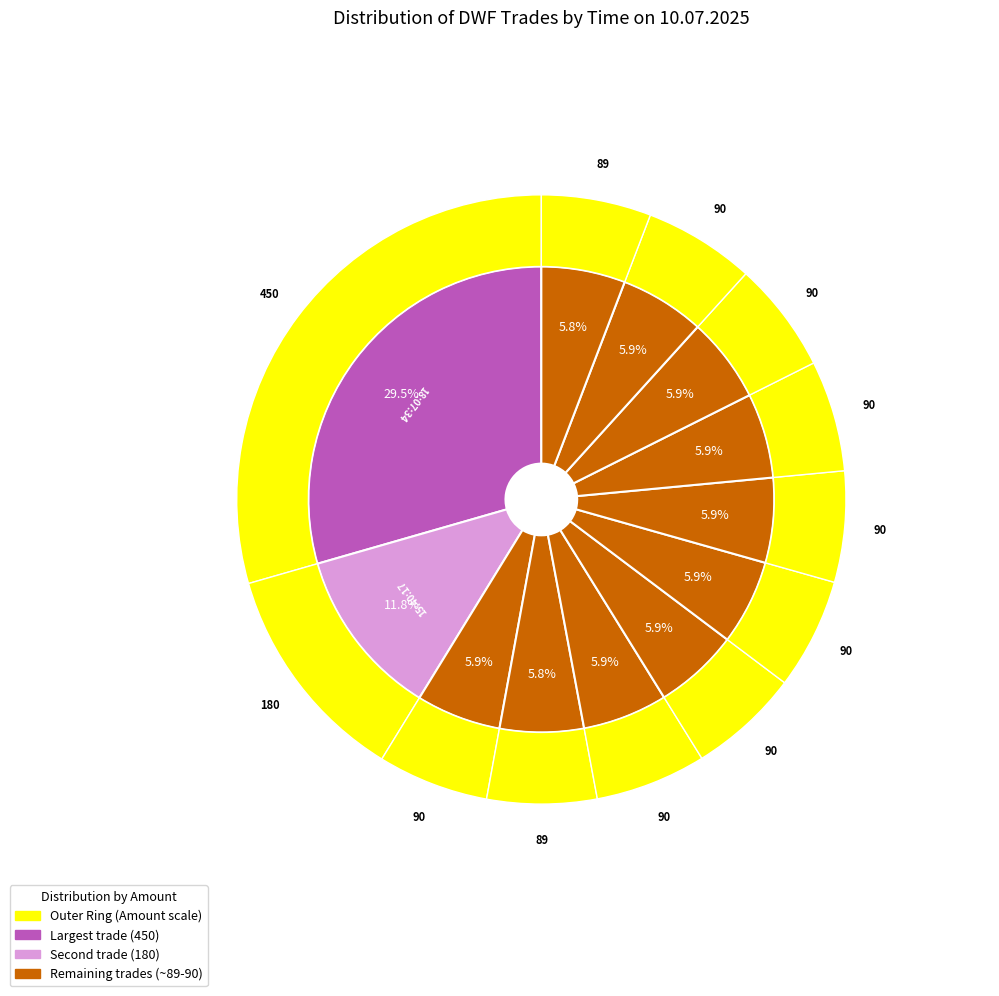

What percentage is the 12:29:45 slice, to the nearest percent?

6%